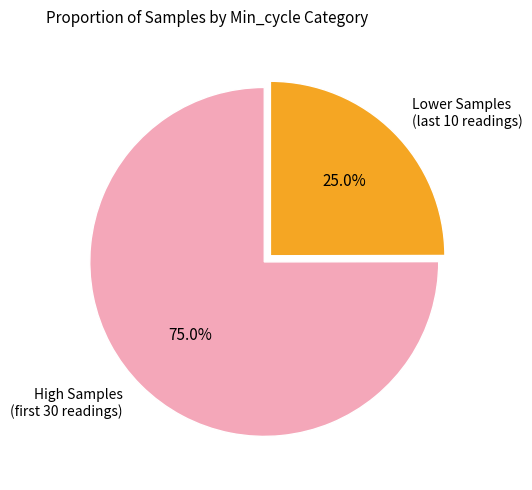

Which category has the smallest portion of the pie?

Lower Samples (last 10 readings)